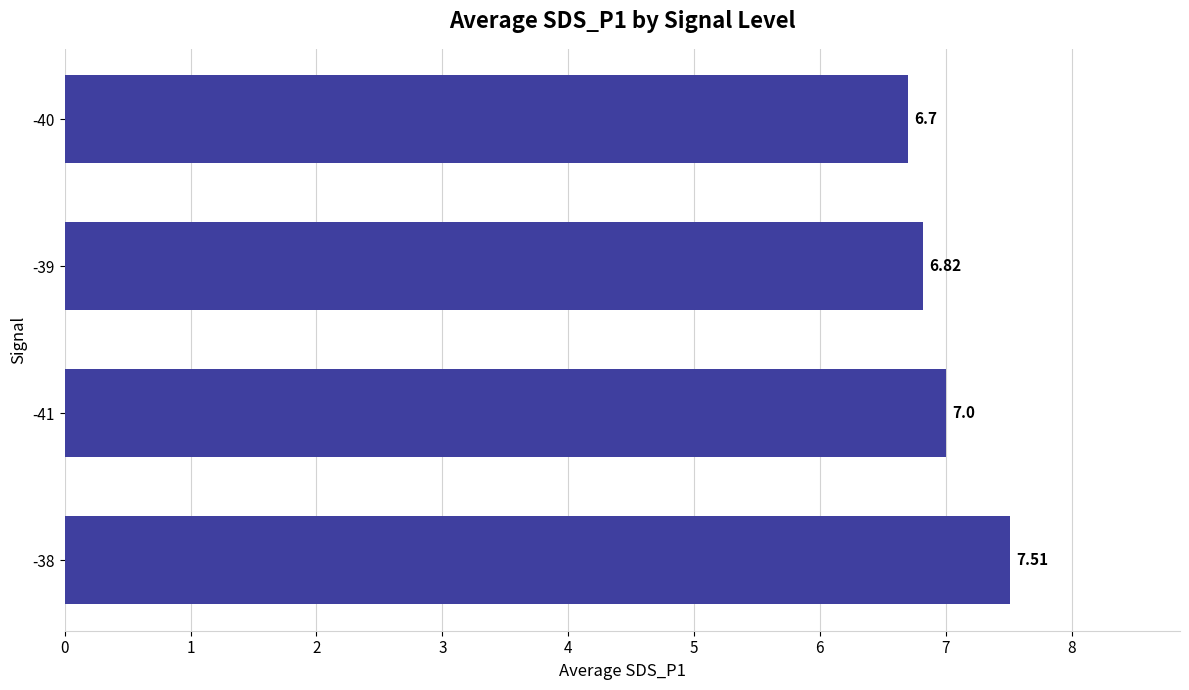

Rank the categories by value from highest to lowest.

-38, -41, -39, -40